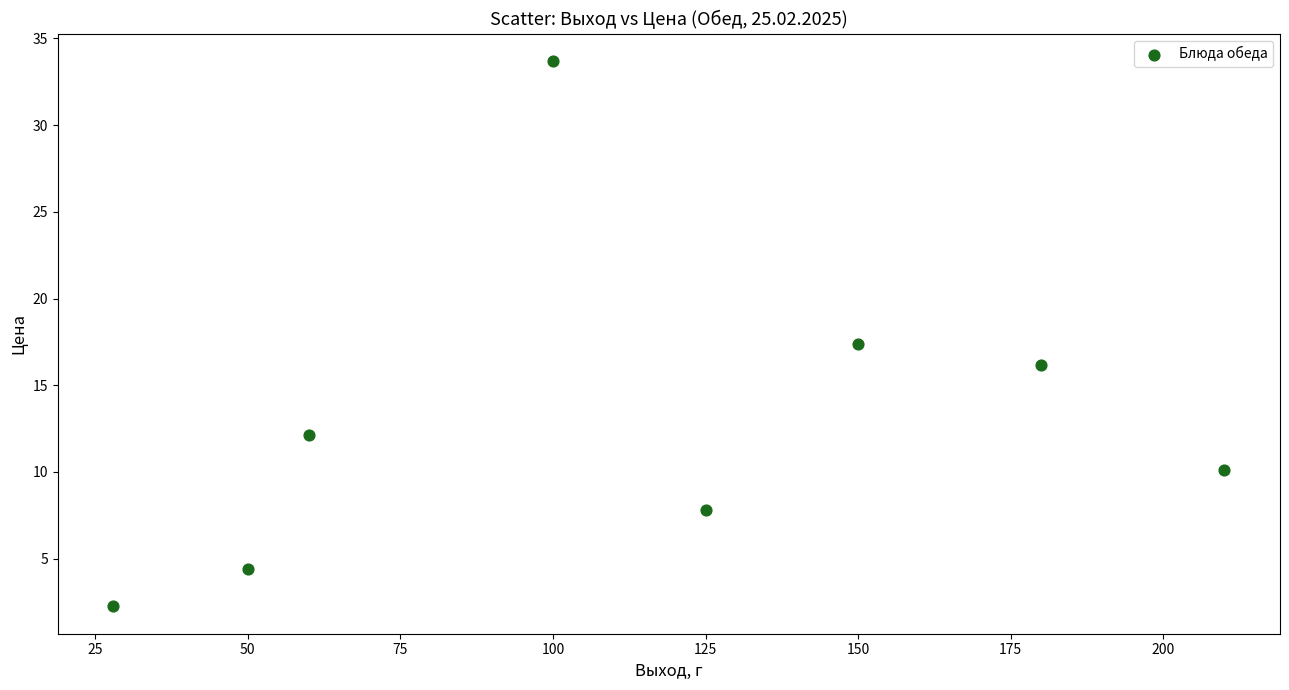

What is the average X value?

112.9